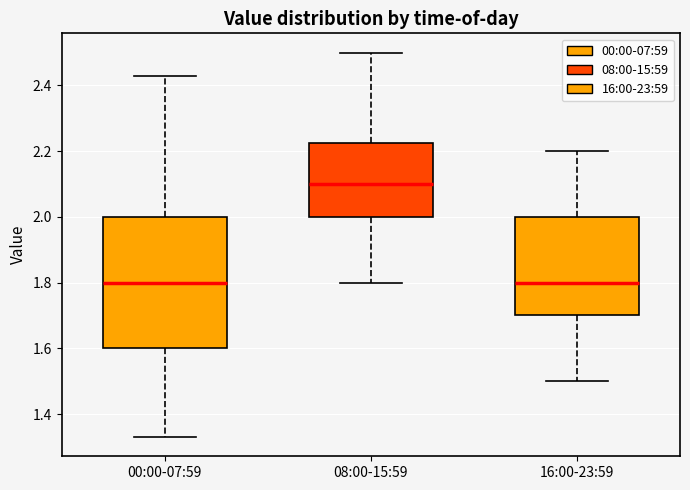

Where does the upper whisker of the box for 00:00-07:59 end on the y-axis? The values are not printed on the chart, so give them approximately, as read against the axis.

2.44